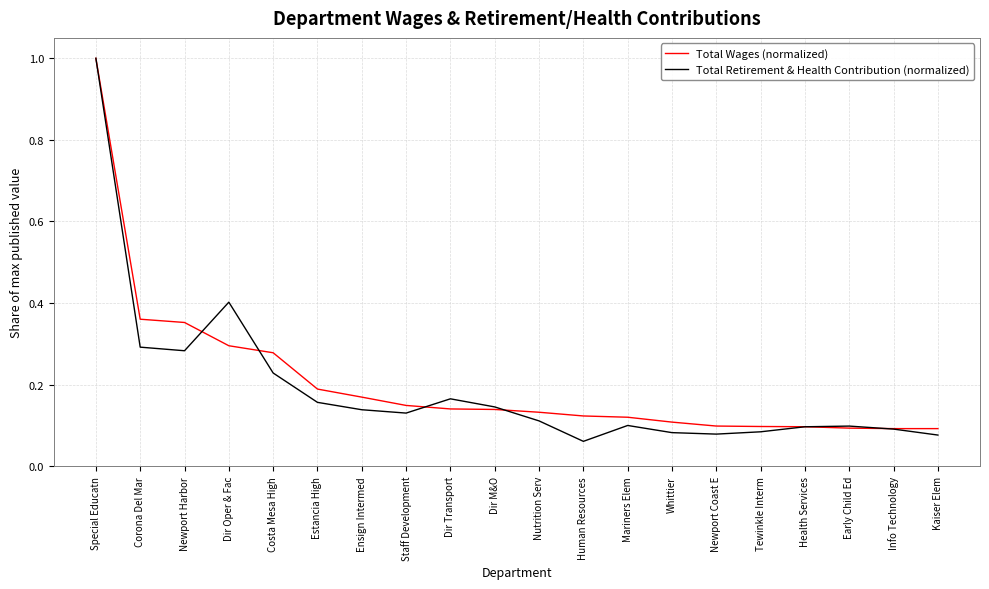

Where is the first local maximum for Total Retirement & Health Contribution (normalized)?

Dir Oper & Fac